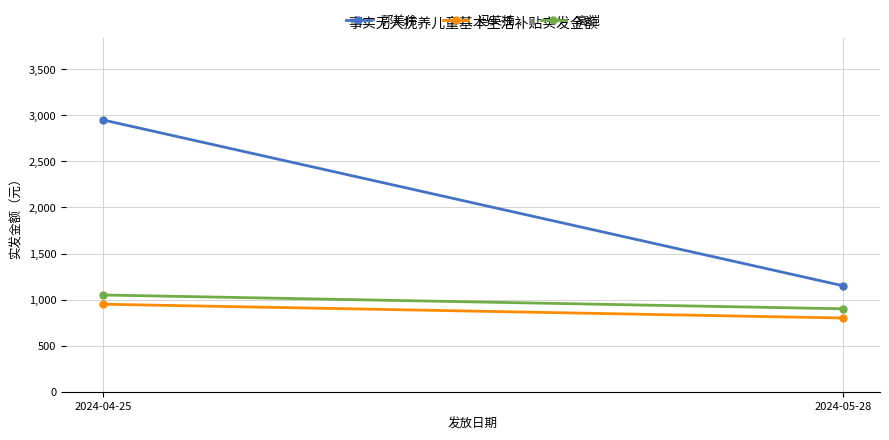

What is the label of the 1st point from the left?

2024-04-25